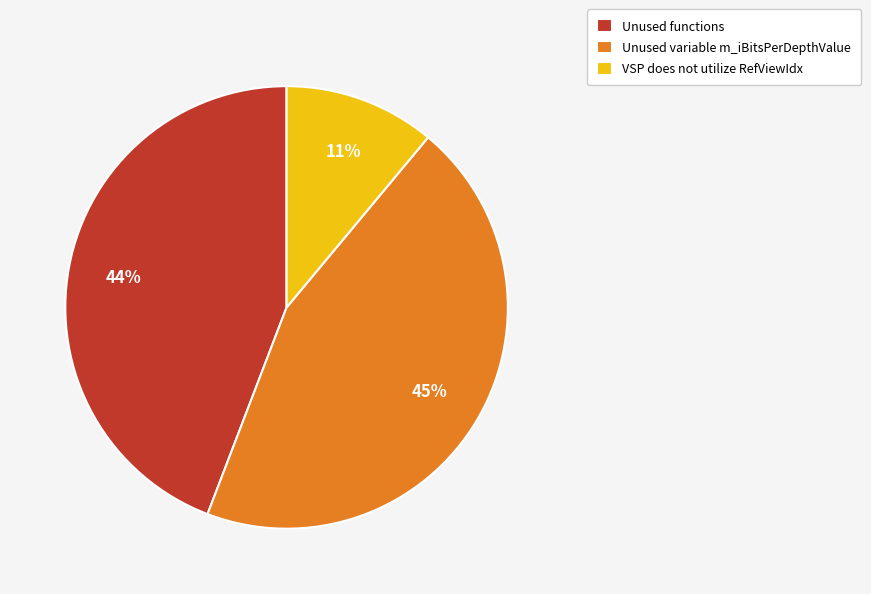

To the nearest percent, what portion does Unused variable m_iBitsPerDepthValue represent?

45%